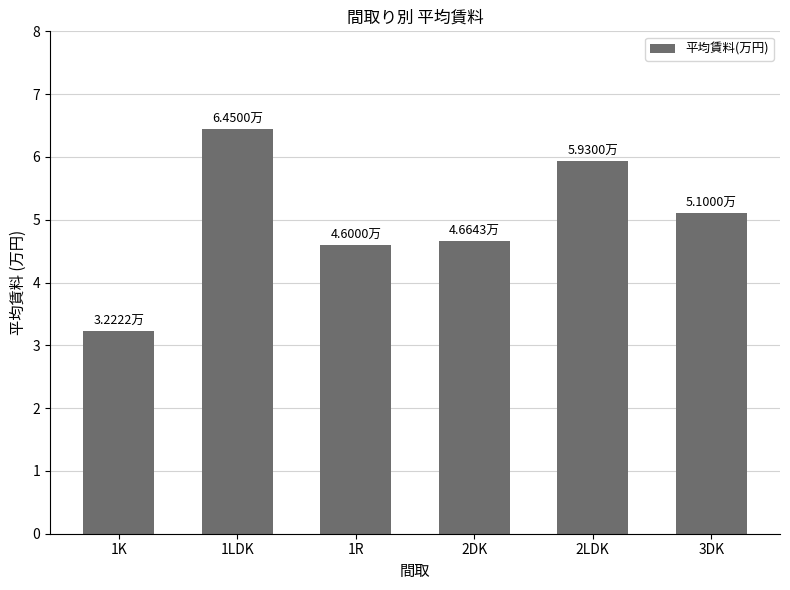

Does the chart contain stacked bars?

No